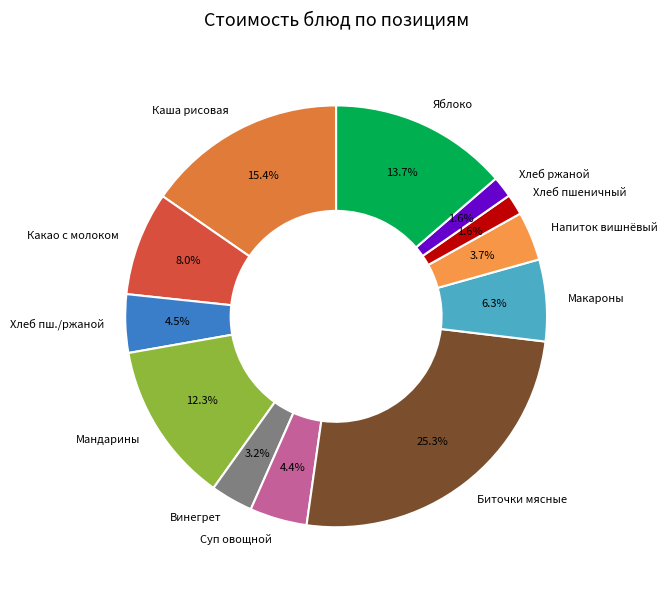

Between Каша рисовая and Макароны, which is larger?

Каша рисовая